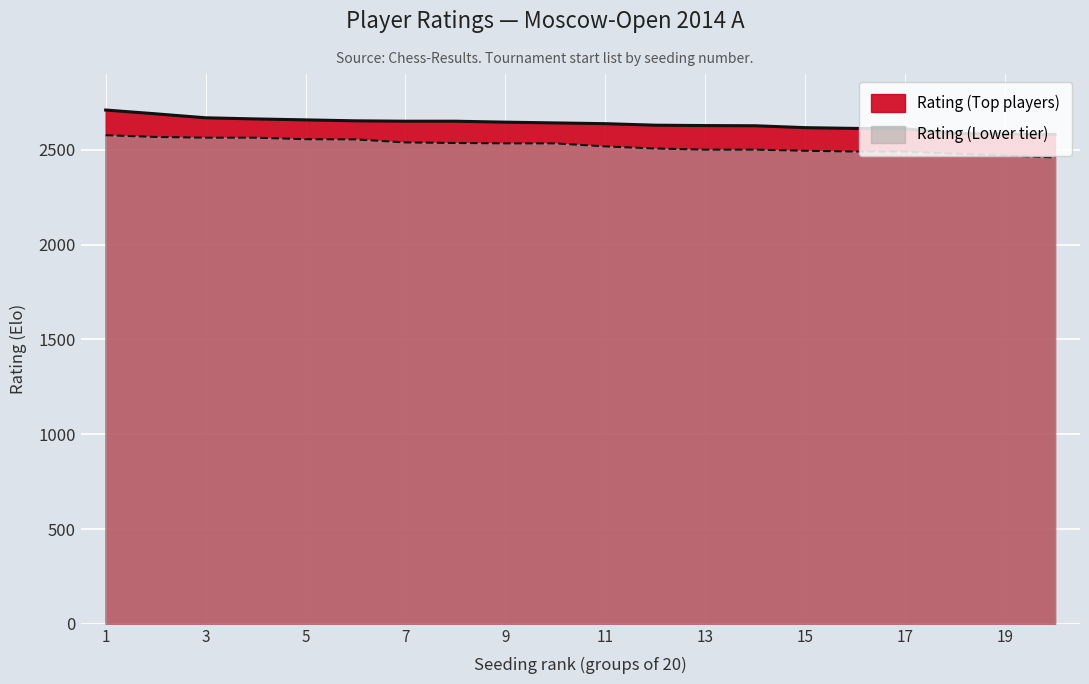

What is the difference between the second highest and second lowest values in the Rating (Lower tier) series?

98